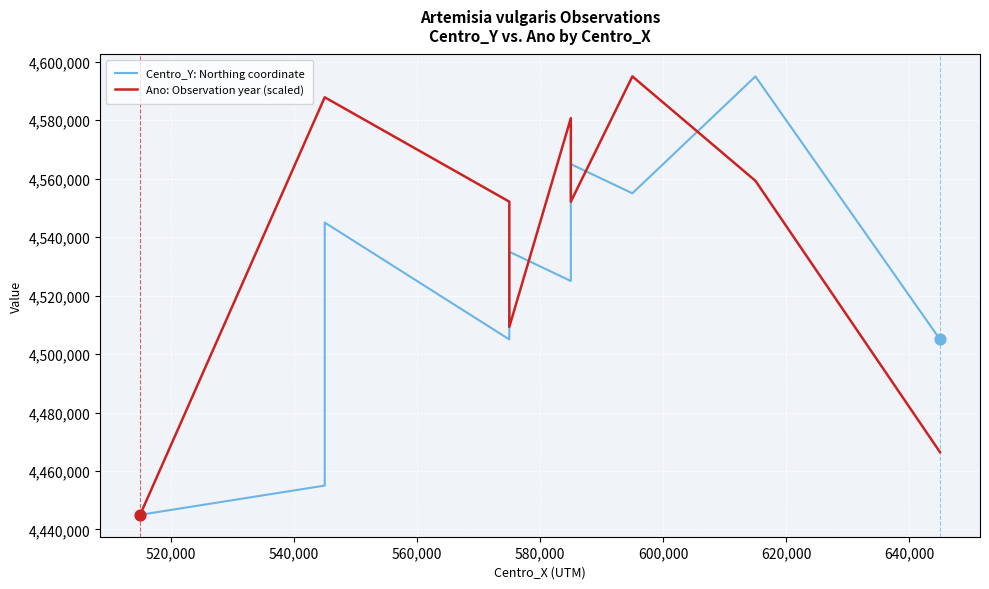

Which series reaches the minimum Y coordinate?

Centro_Y: Northing coordinate